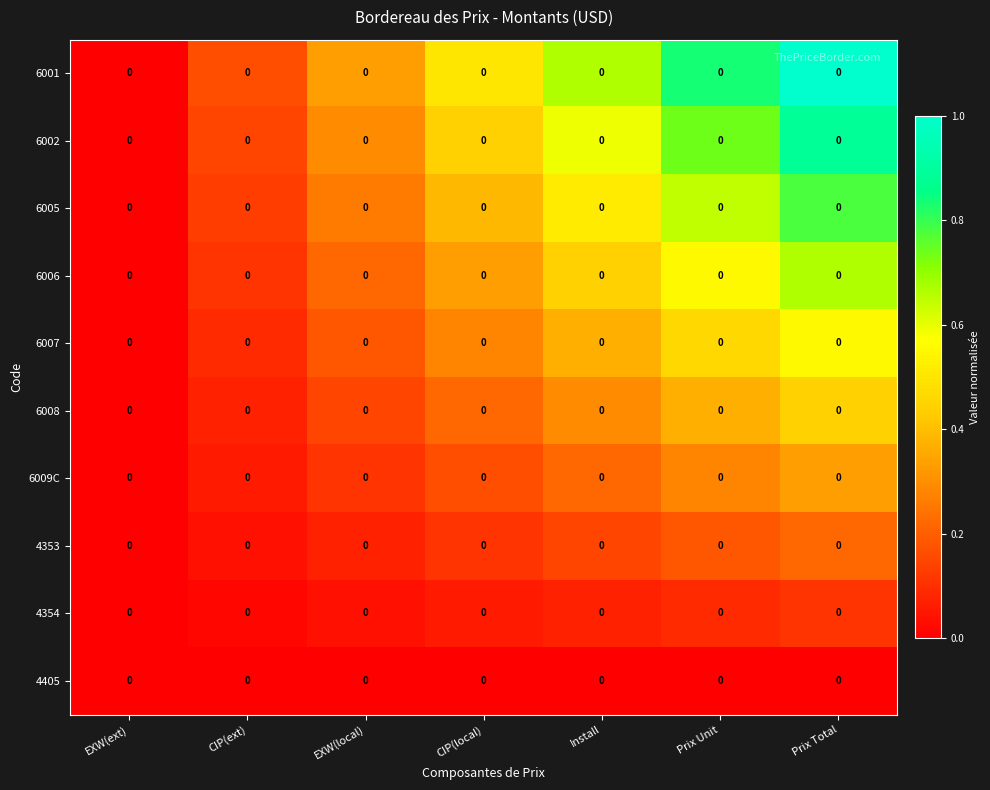

Is the value of 4354 at Install greater than the value of 6005 at EXW(ext)?

Yes